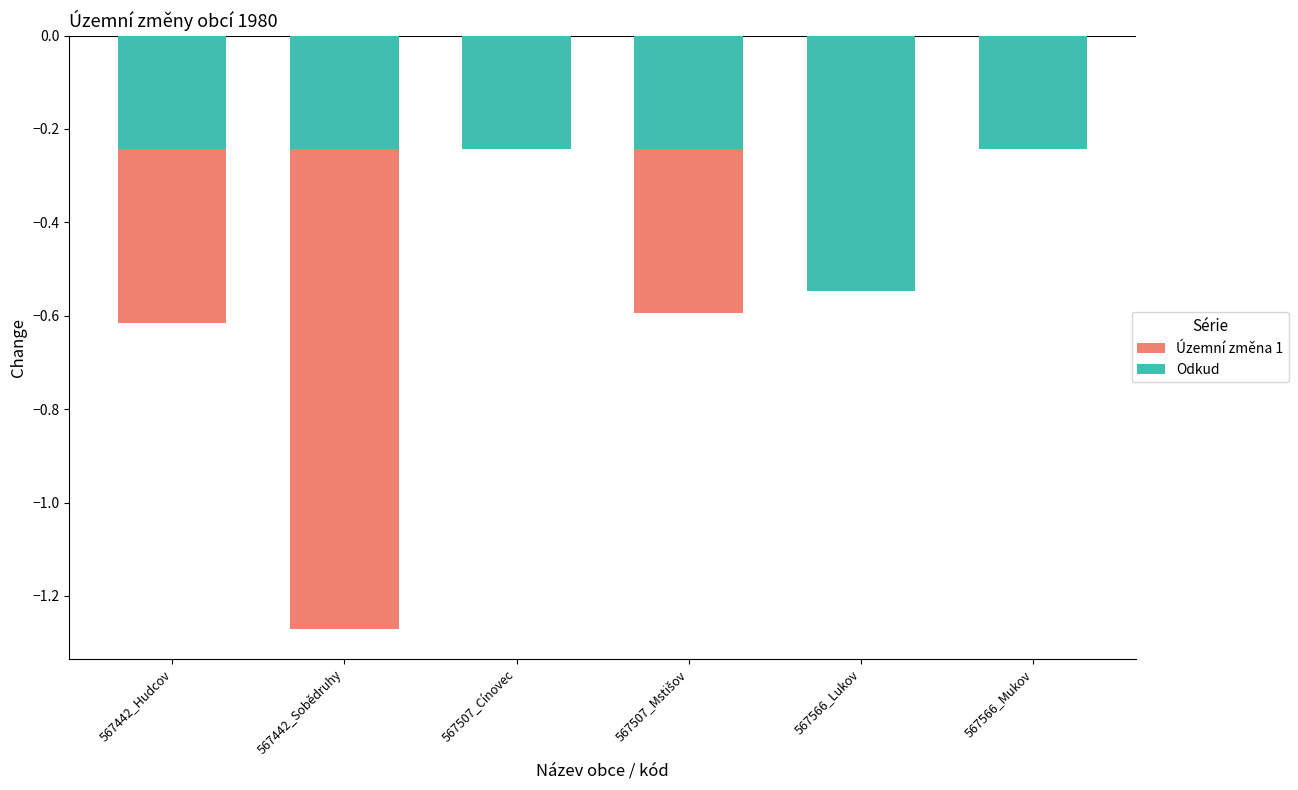

What is the label of the 4th bar from the left?

567507_Mstišov